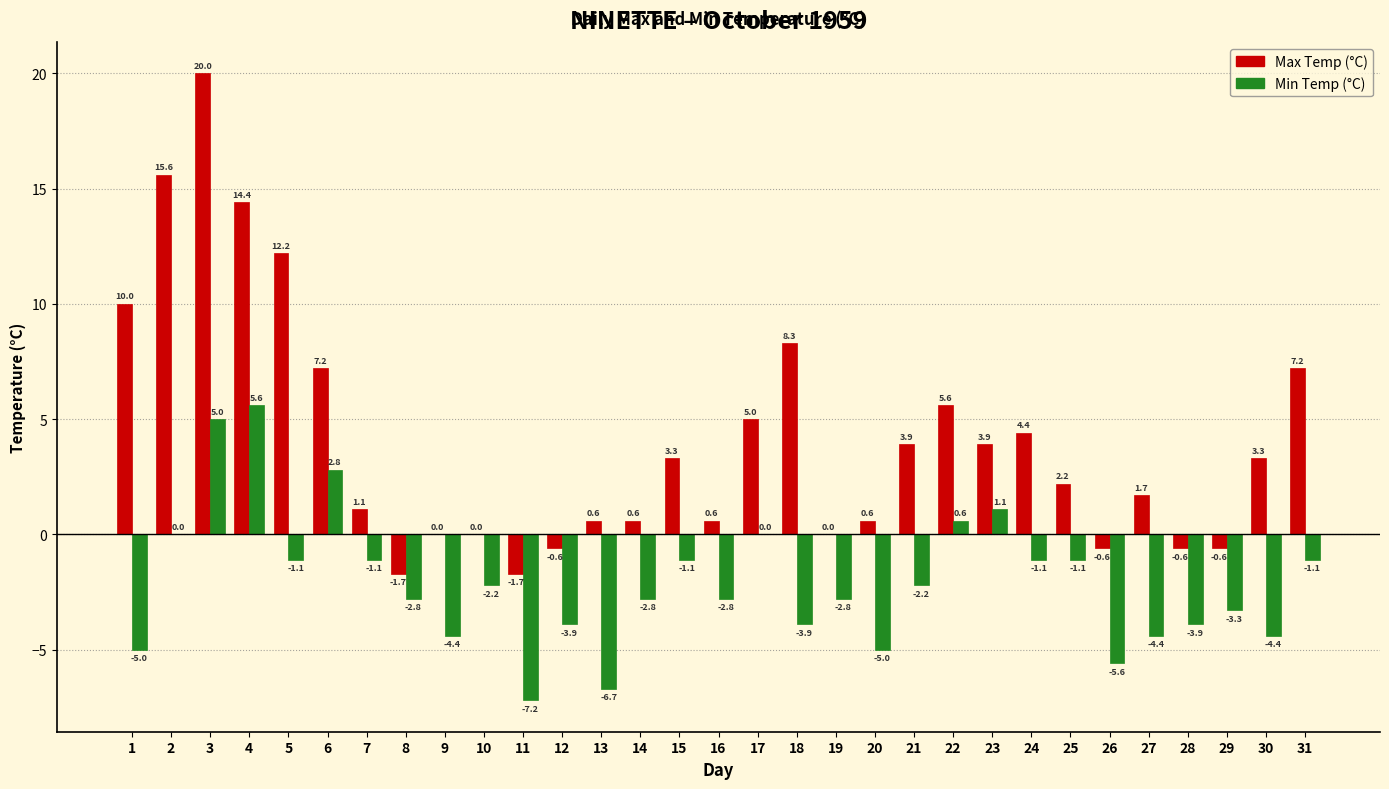

Reading right to left, list all the values displayed in this chart.

Max Temp (°C): 31=7.2	30=3.3	29=-0.6	28=-0.6	27=1.7	26=-0.6	25=2.2	24=4.4	23=3.9	22=5.6	21=3.9	20=0.6	19=0.0	18=8.3	17=5.0	16=0.6	15=3.3	14=0.6	13=0.6	12=-0.6	11=-1.7	10=0.0	9=0.0	8=-1.7	7=1.1	6=7.2	5=12.2	4=14.4	3=20.0	2=15.6	1=10.0
Min Temp (°C): 31=-1.1	30=-4.4	29=-3.3	28=-3.9	27=-4.4	26=-5.6	25=-1.1	24=-1.1	23=1.1	22=0.6	21=-2.2	20=-5.0	19=-2.8	18=-3.9	17=0.0	16=-2.8	15=-1.1	14=-2.8	13=-6.7	12=-3.9	11=-7.2	10=-2.2	9=-4.4	8=-2.8	7=-1.1	6=2.8	5=-1.1	4=5.6	3=5.0	2=0.0	1=-5.0